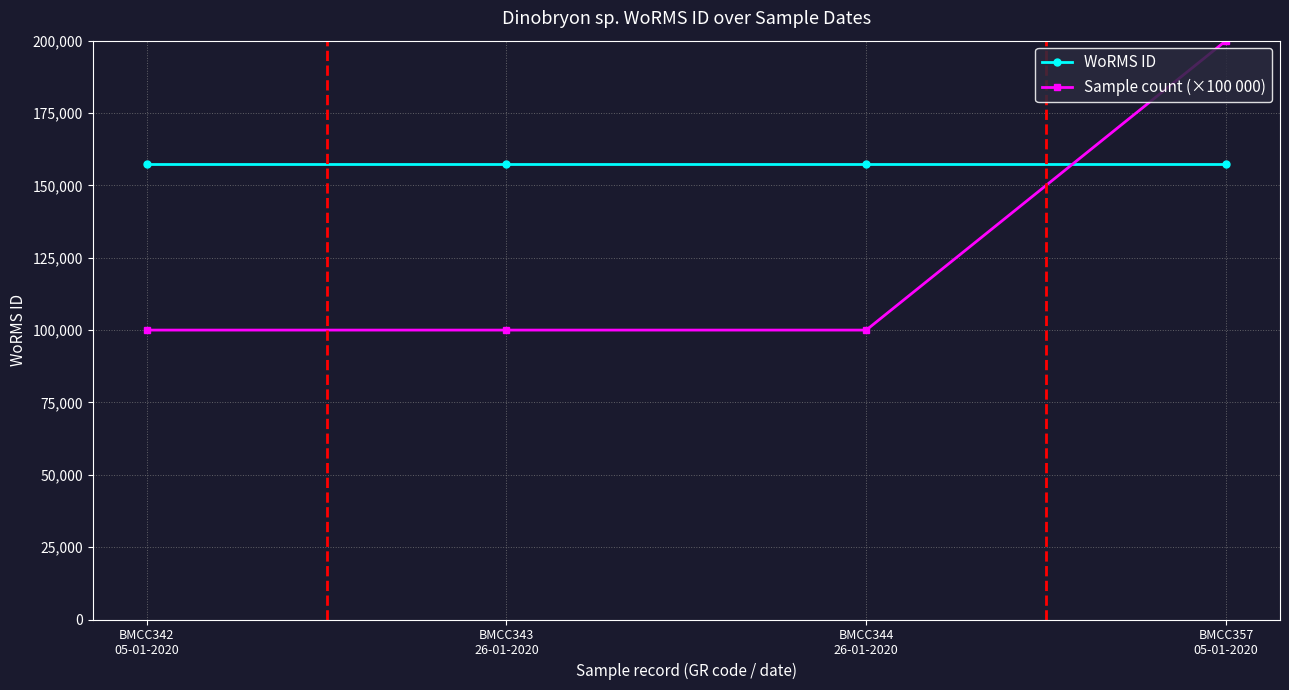

Reading right to left, transcribe all the data shown in this chart.

WoRMS ID: 157240	157240	157240	157240
Sample count (×100 000): 200000	100000	100000	100000